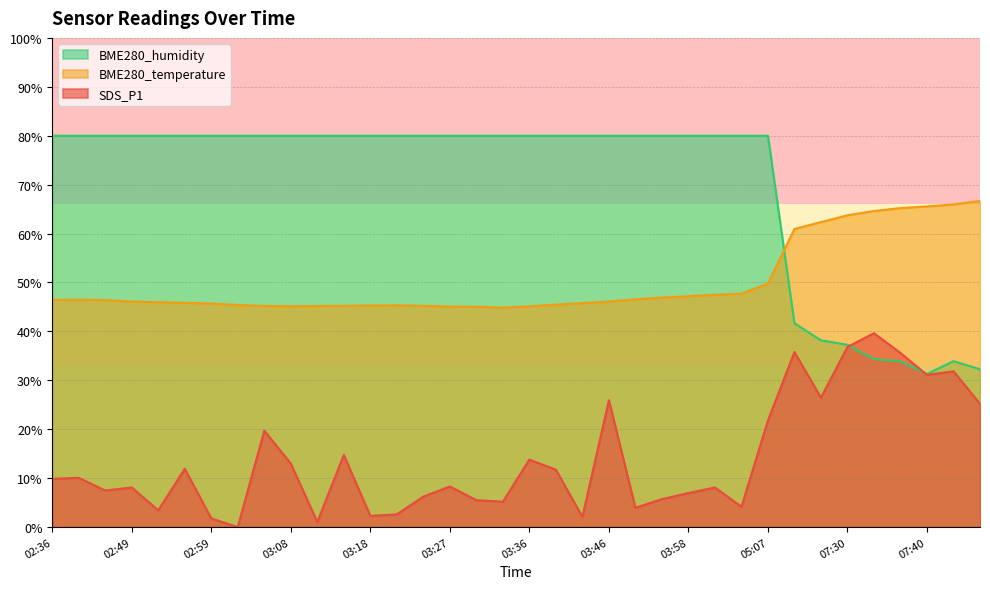

What is the difference between the maximum and second lowest values in the BME280_humidity series?

47.7